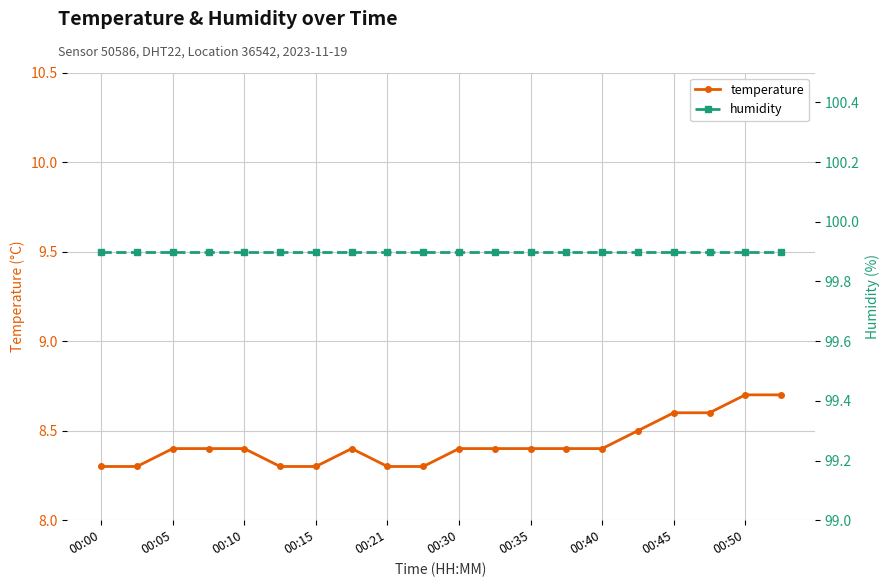

The temperature series shows 5.5 at 00:50. True or false?

False